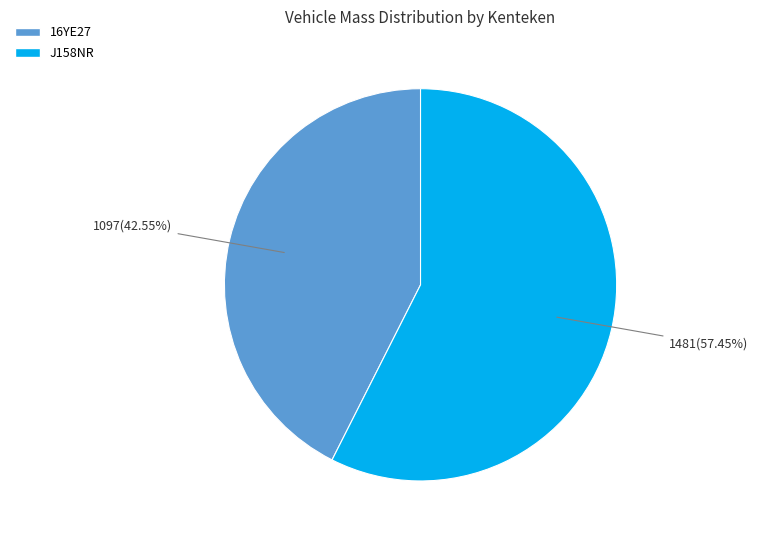

Combined, do J158NR and 16YE27 account for over 50%?

Yes